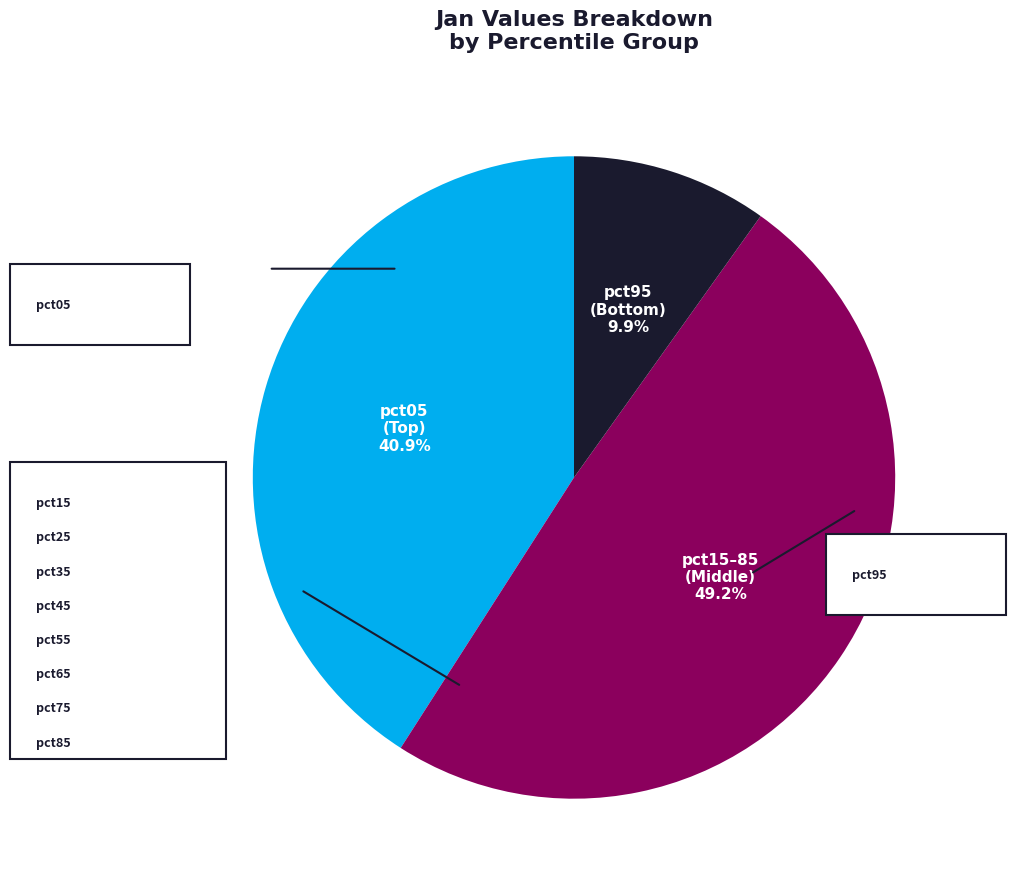

Does any single category account for the majority?

No